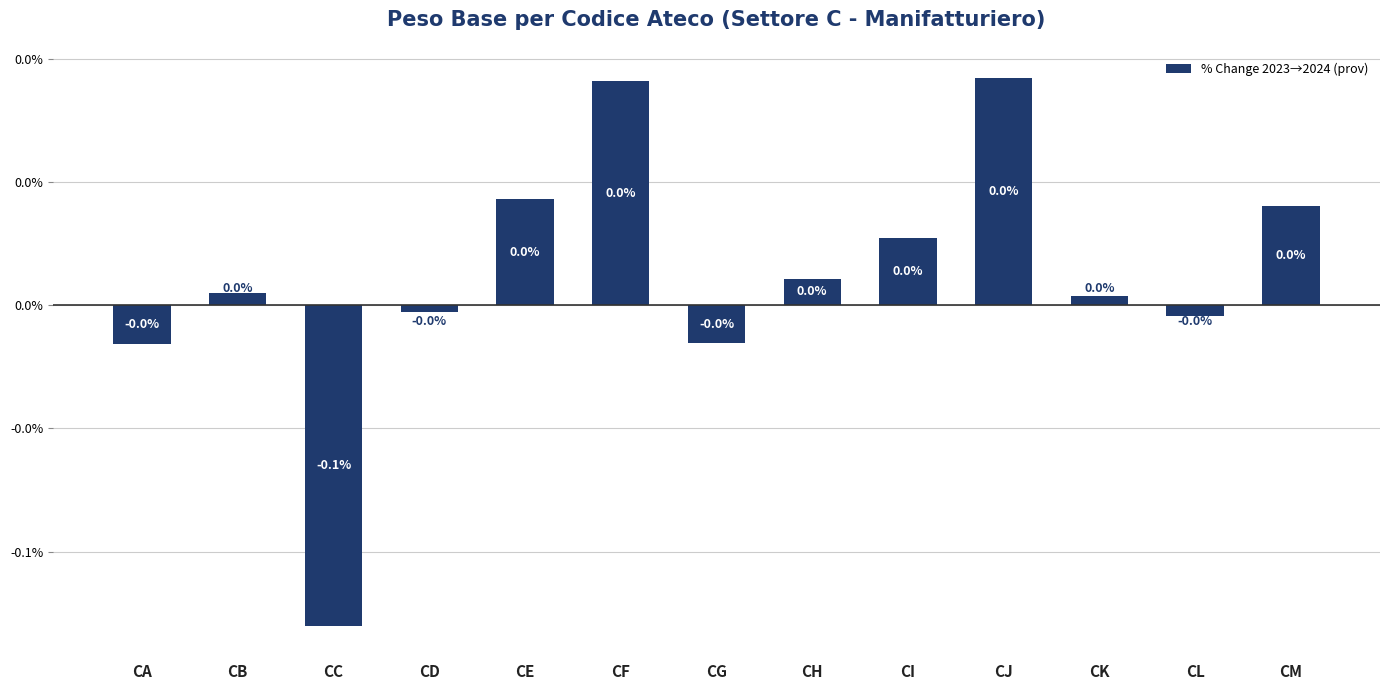

The value at CG is -0.0. True or false?

True